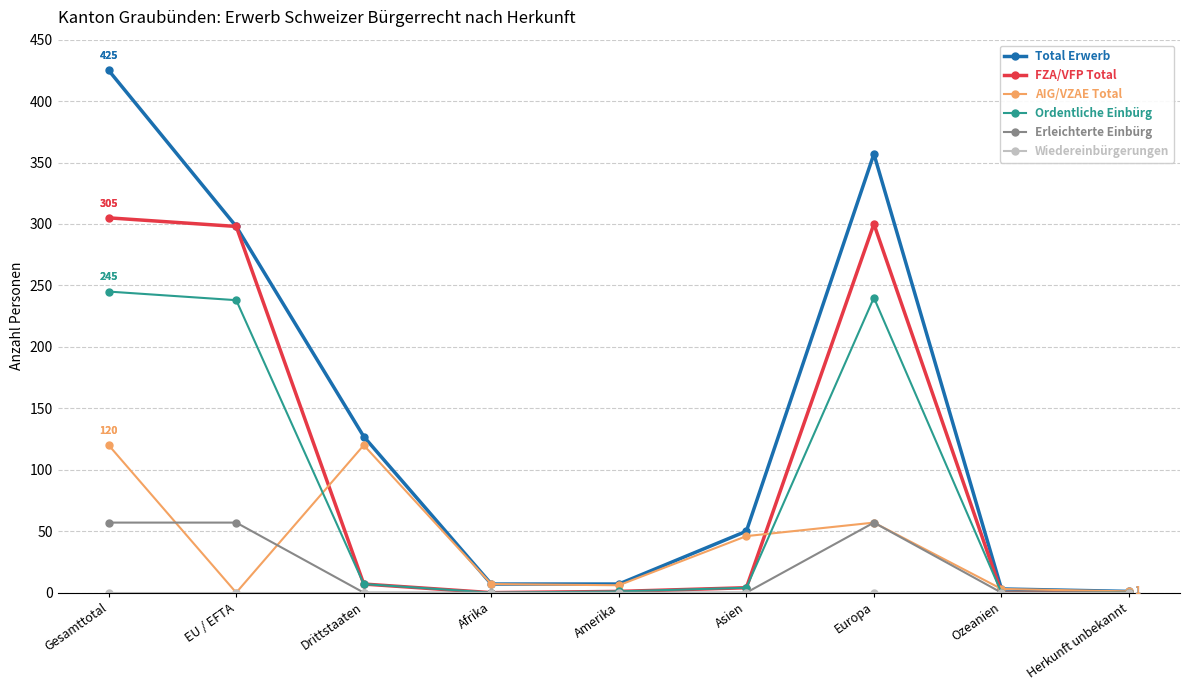

Does the chart have visible grid lines?

Yes